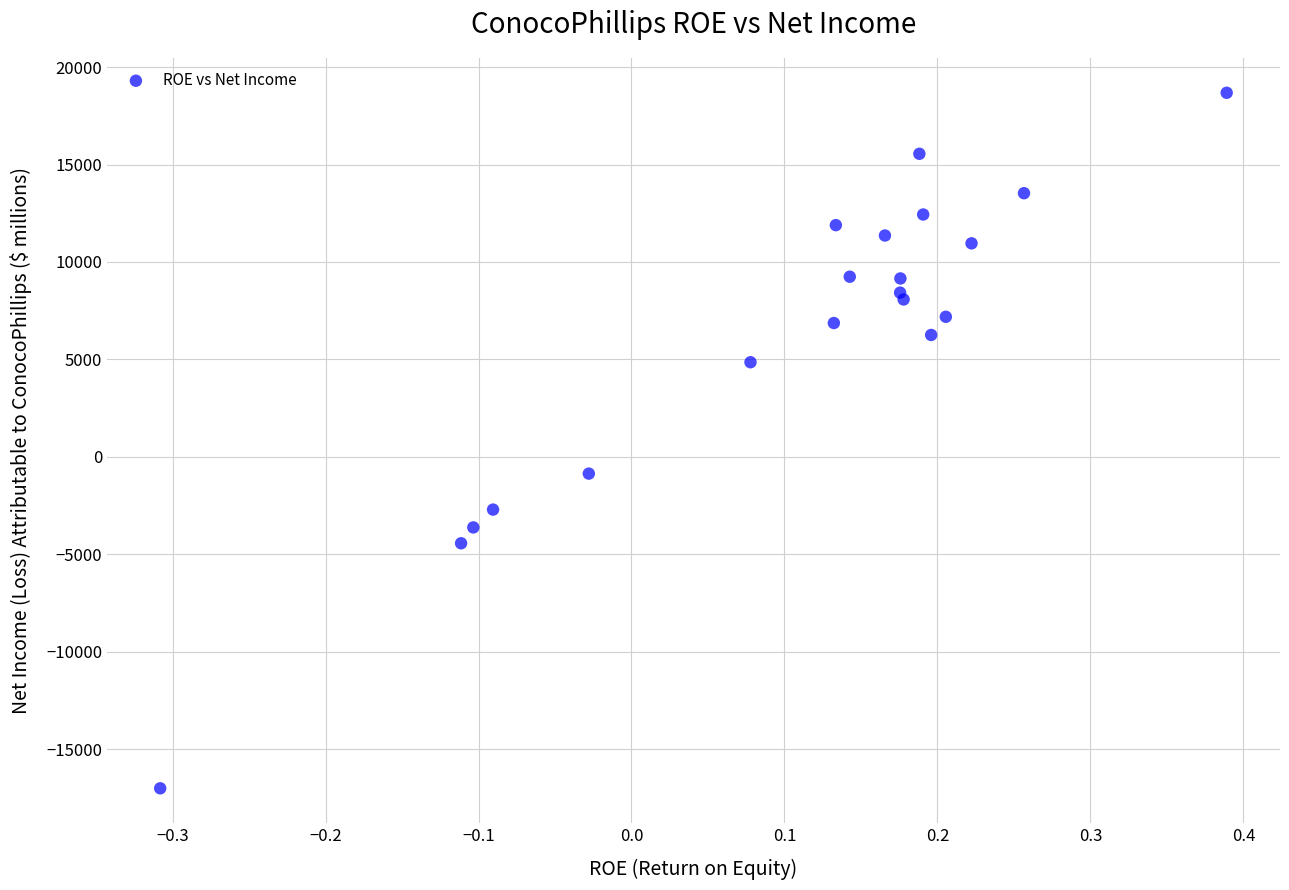

What Y value in the scatter plot is closest to 841?

-855